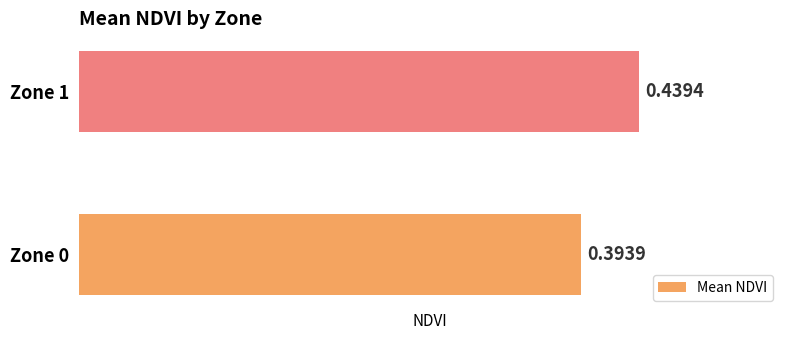

Rank the categories by value from highest to lowest.

Zone 1, Zone 0